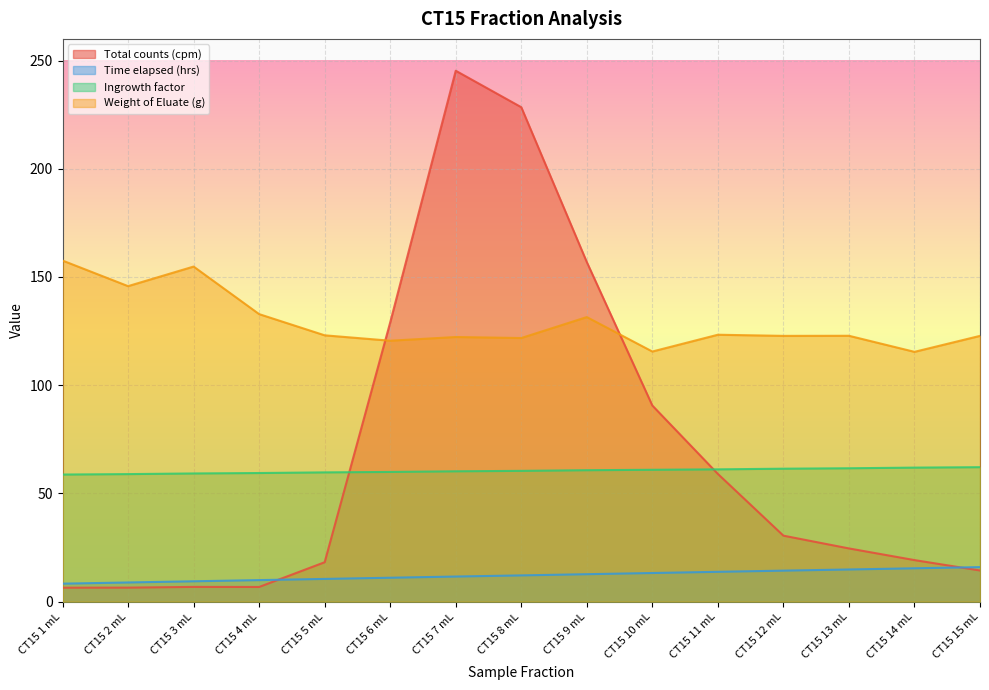

What is the total value across all series at CT15 3 mL?

230.2